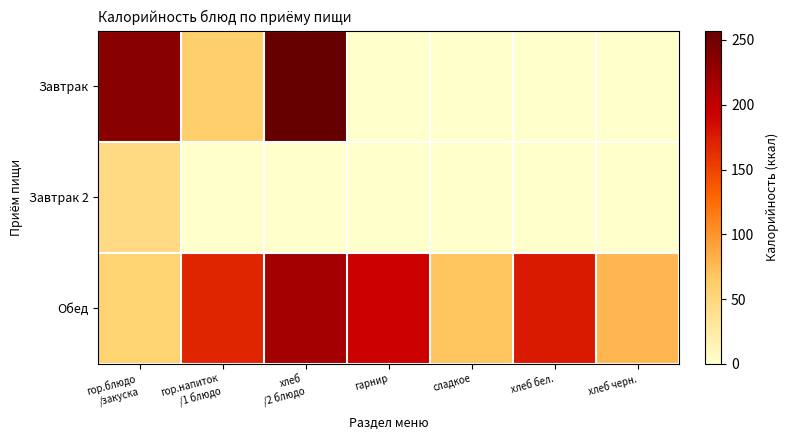

Between гарнир and сладкое, which is larger?

гарнир